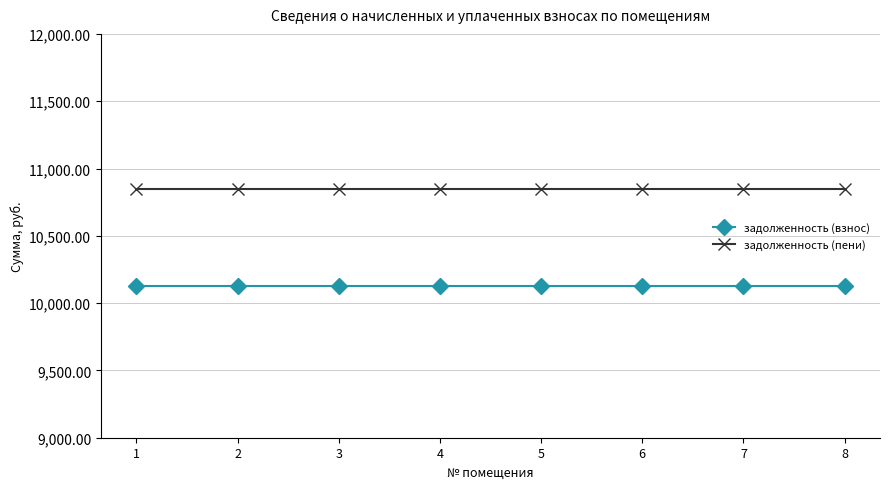

What are all the series names shown in the legend?

задолженность (взнос), задолженность (пени)